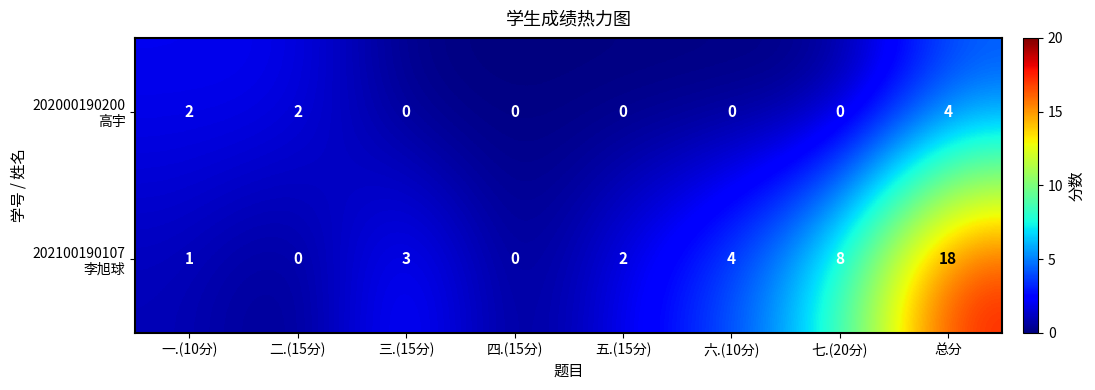

What is the spread (max minus min) of values at 总分?

14